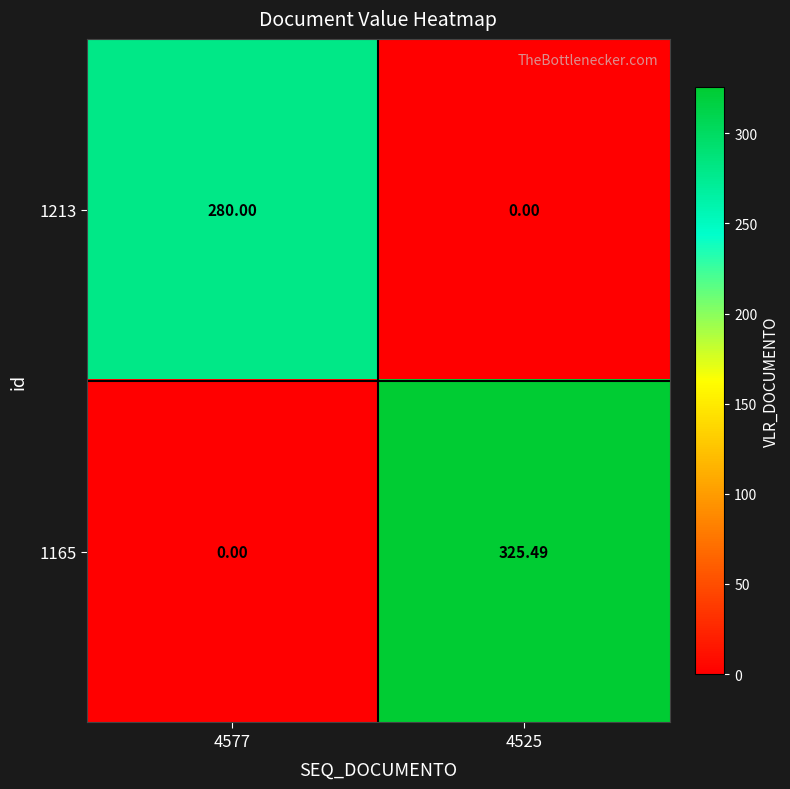

What is the maximum value shown in the chart?

325.5